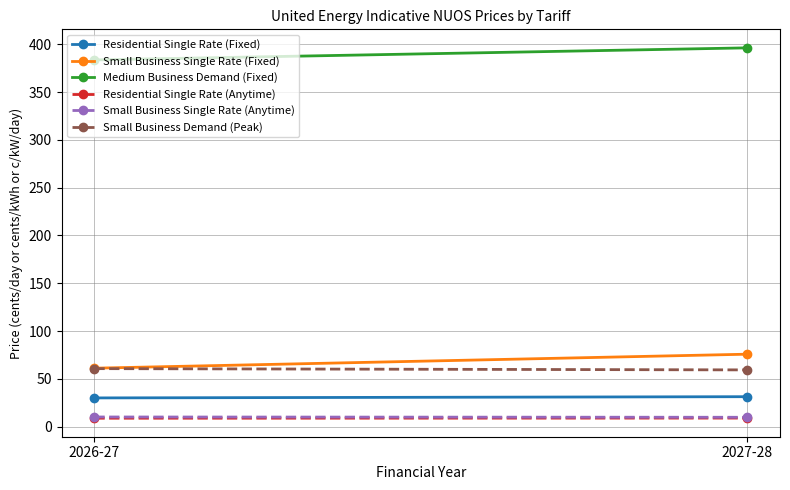

Read the Medium Business Demand (Fixed) value at 2027-28.

396.2